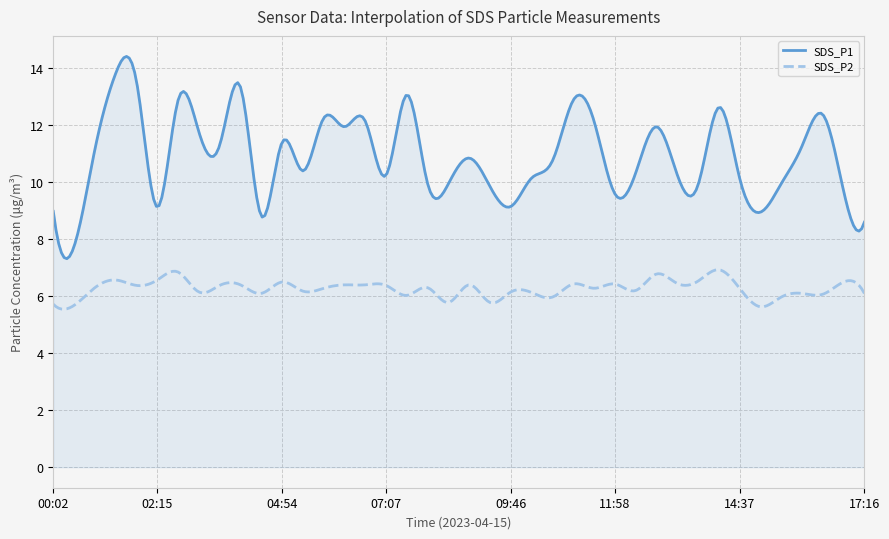

Count the number of data series in this chart.

2